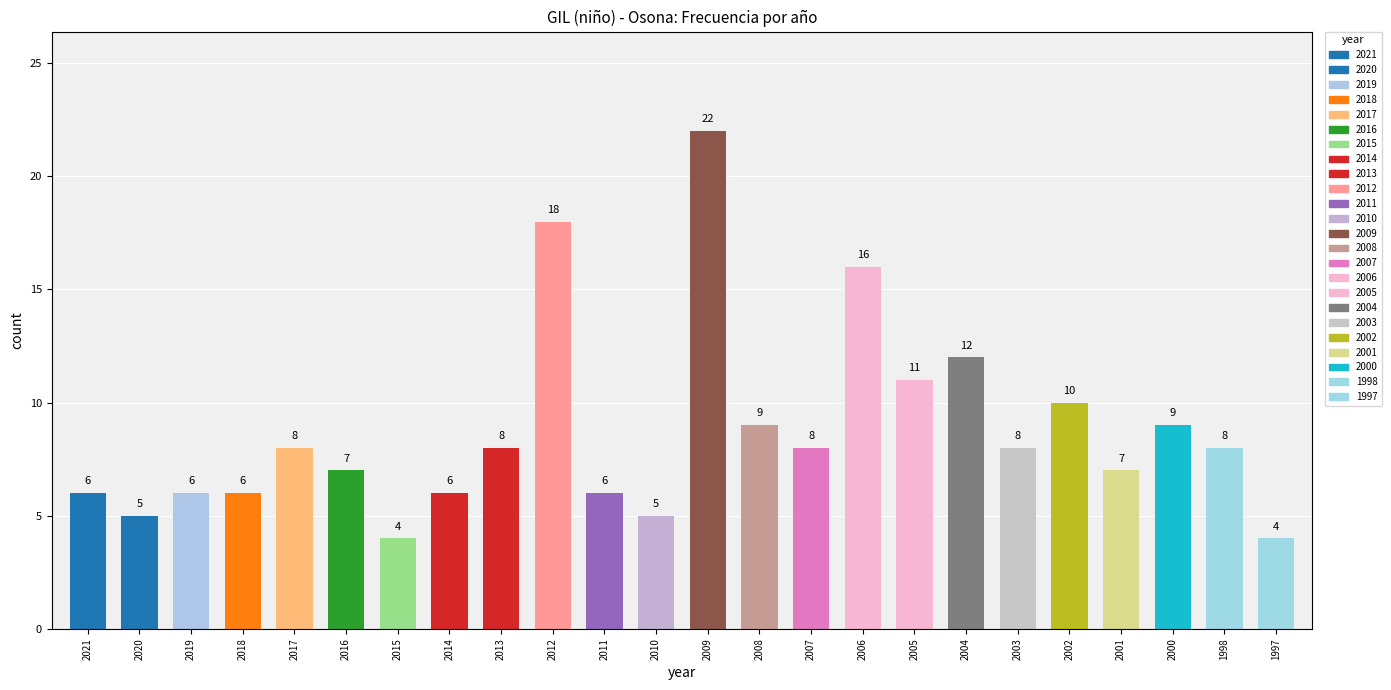

True or false: the data shows 4 at 2015.

True